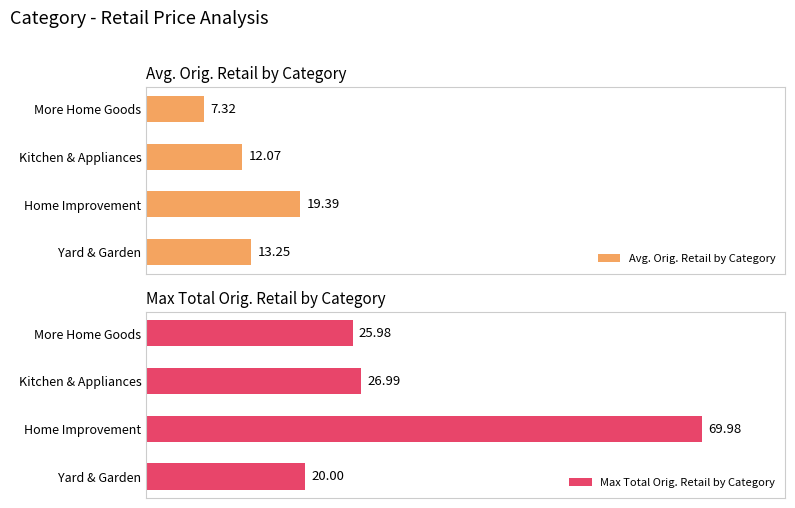

How many distinct data groups are displayed?

2